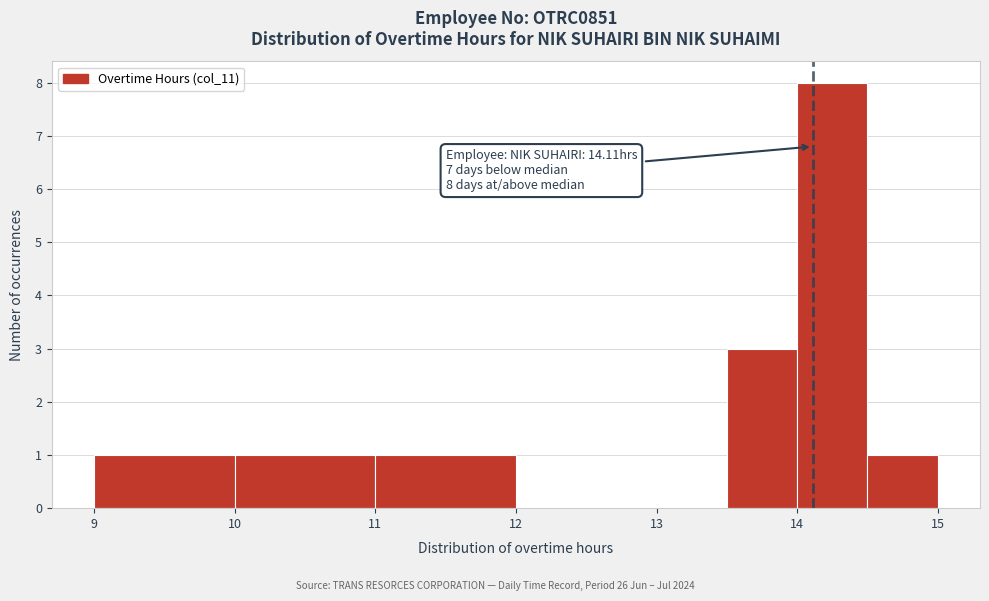

Over which range of the x-axis is the bar tallest?

14.0 to 14.5